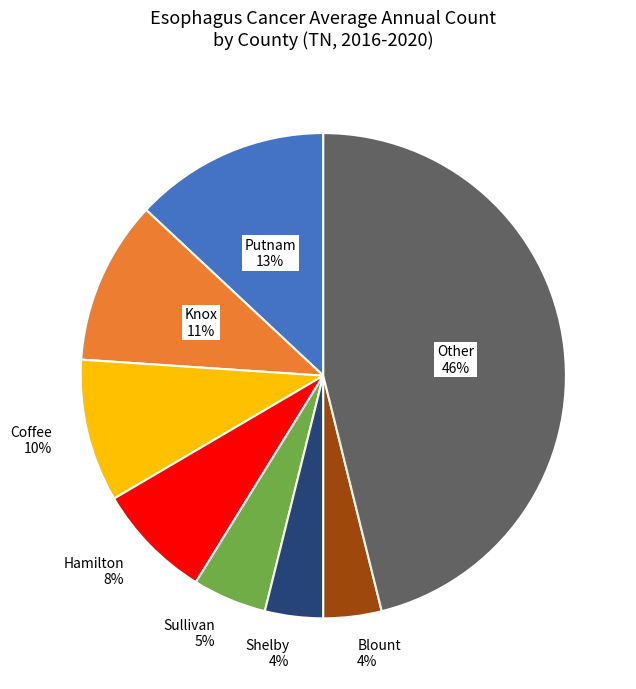

Is the sum of Blount and Shelby greater than half?

No